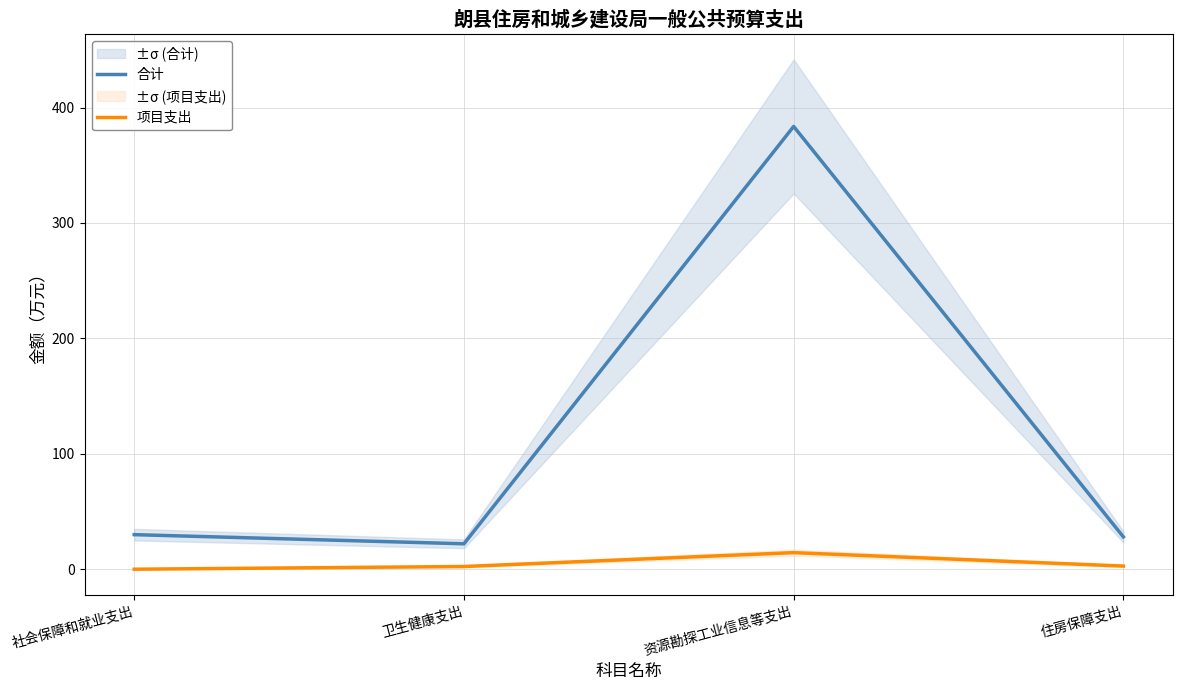

What is the highest value of the 项目支出 series?

14.3